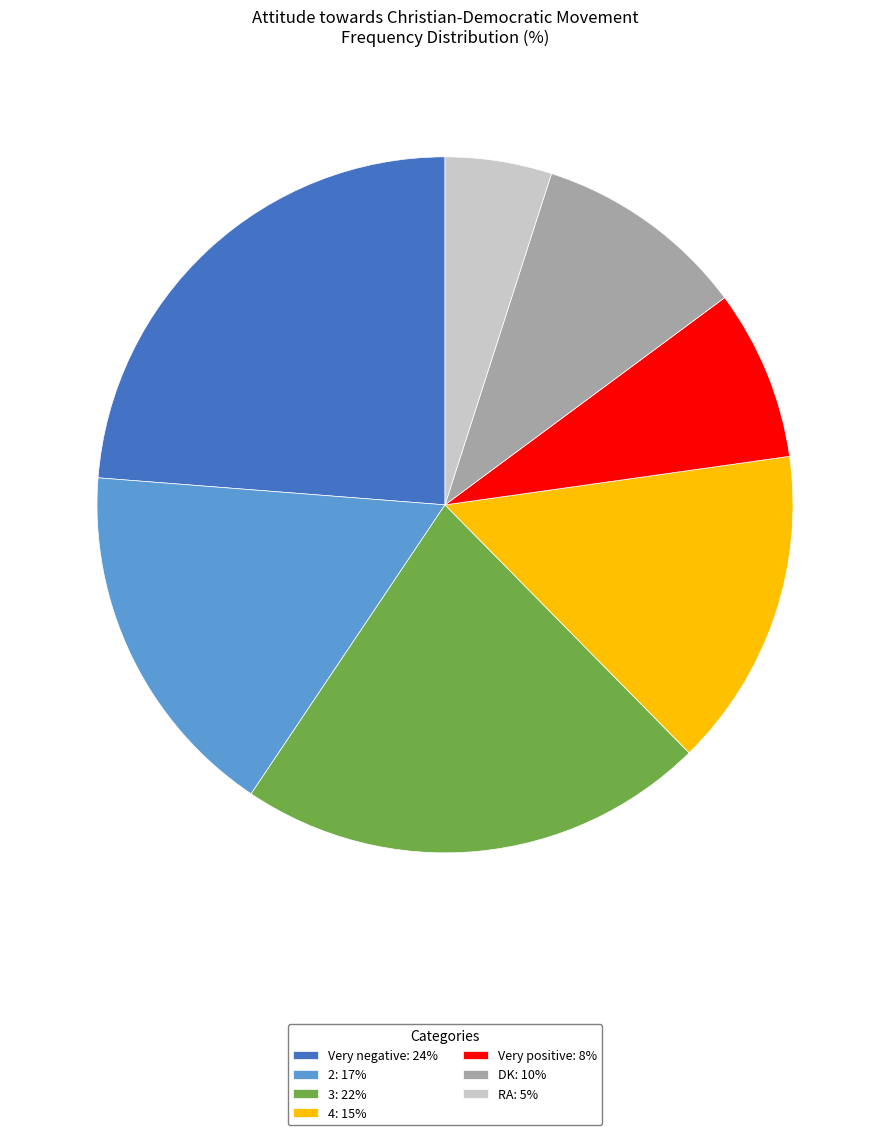

Which category has the smallest portion of the pie?

RA